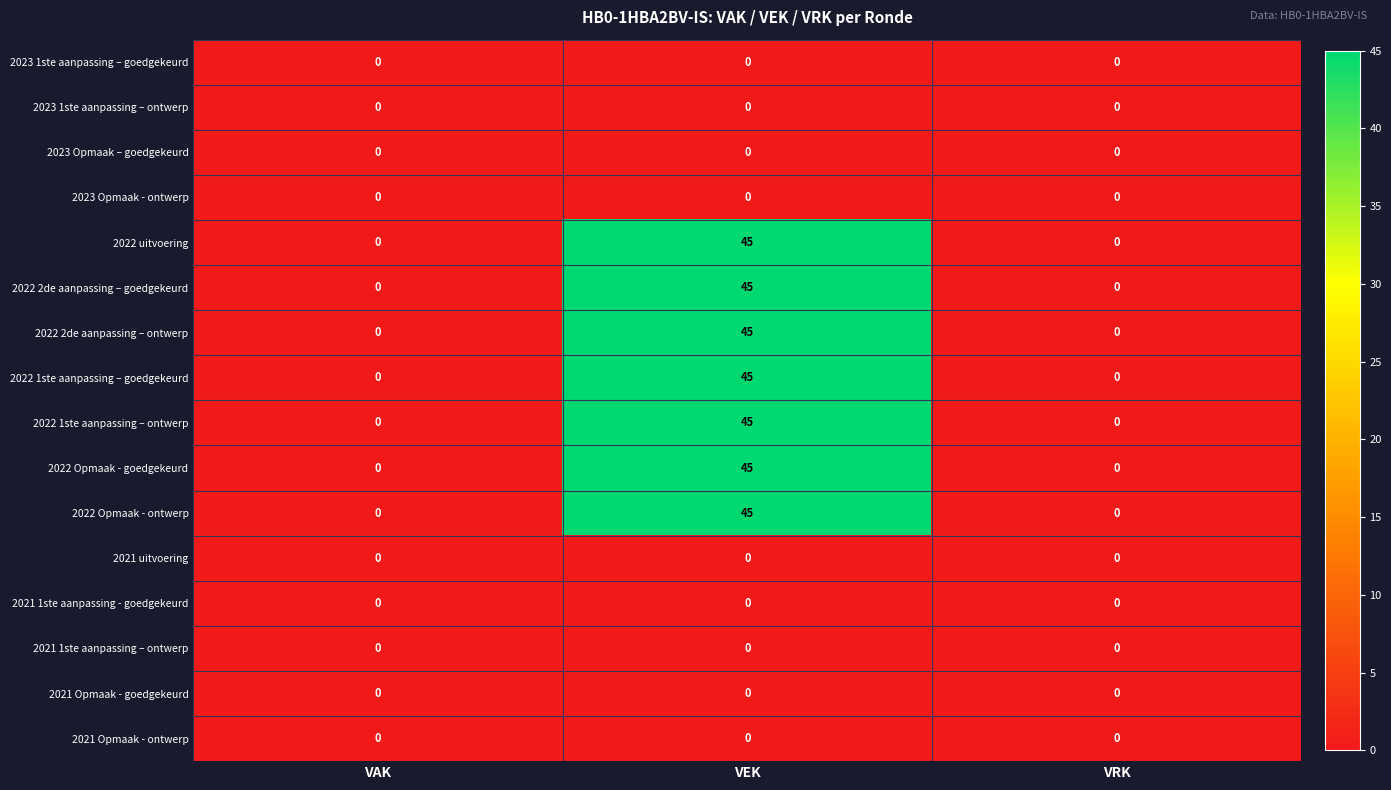

At which category is the sum across all series the highest?

VEK